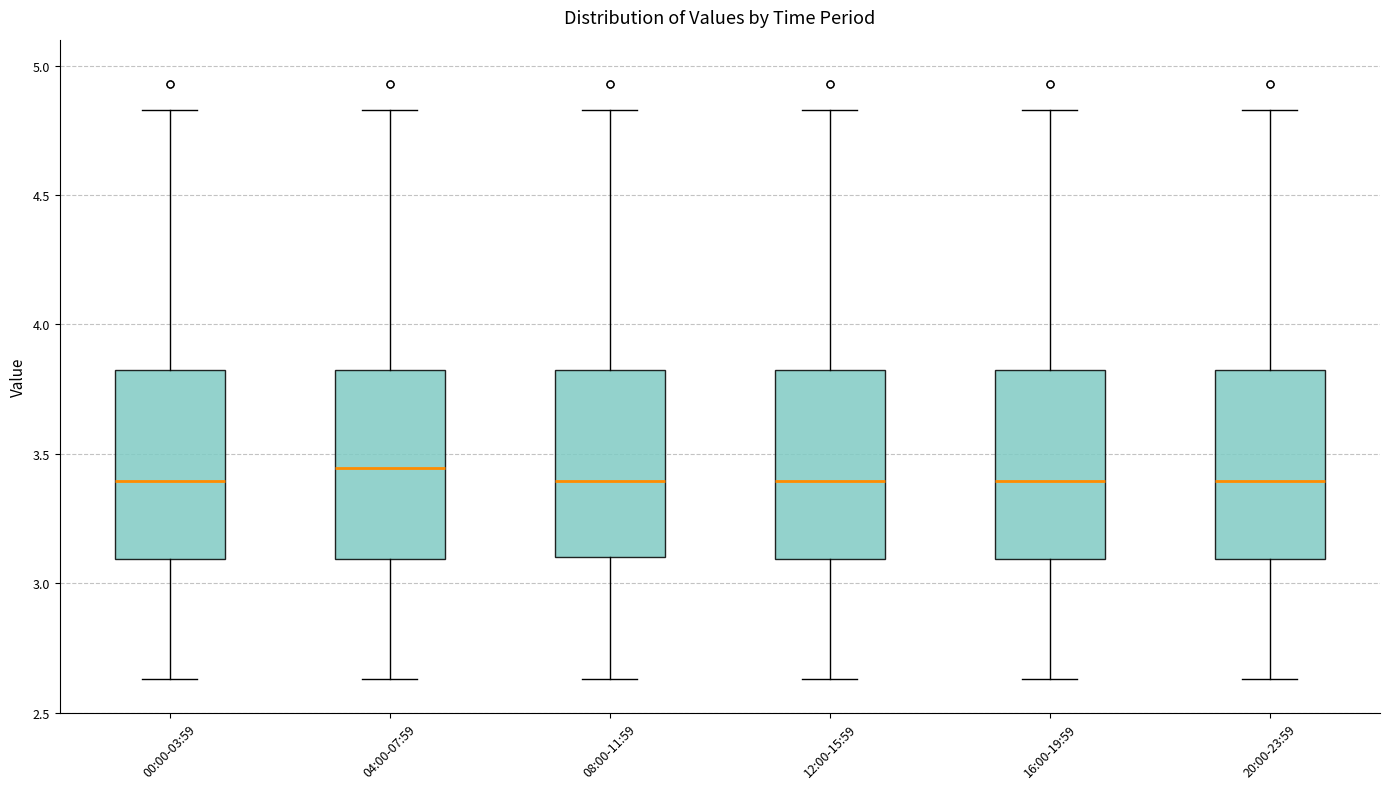

Reading left to right, read every box against the y-axis: the position of its median line, the range the box covers, and the ends of its whiskers. The values are not printed on the chart, so give them approximately, as read against the axis.

00:00-03:59: median 3.40, box 3.10 to 3.85, whiskers 2.65 to 4.85
04:00-07:59: median 3.45, box 3.10 to 3.85, whiskers 2.65 to 4.85
08:00-11:59: median 3.40, box 3.10 to 3.85, whiskers 2.65 to 4.85
12:00-15:59: median 3.40, box 3.10 to 3.85, whiskers 2.65 to 4.85
16:00-19:59: median 3.40, box 3.10 to 3.85, whiskers 2.65 to 4.85
20:00-23:59: median 3.40, box 3.10 to 3.85, whiskers 2.65 to 4.85